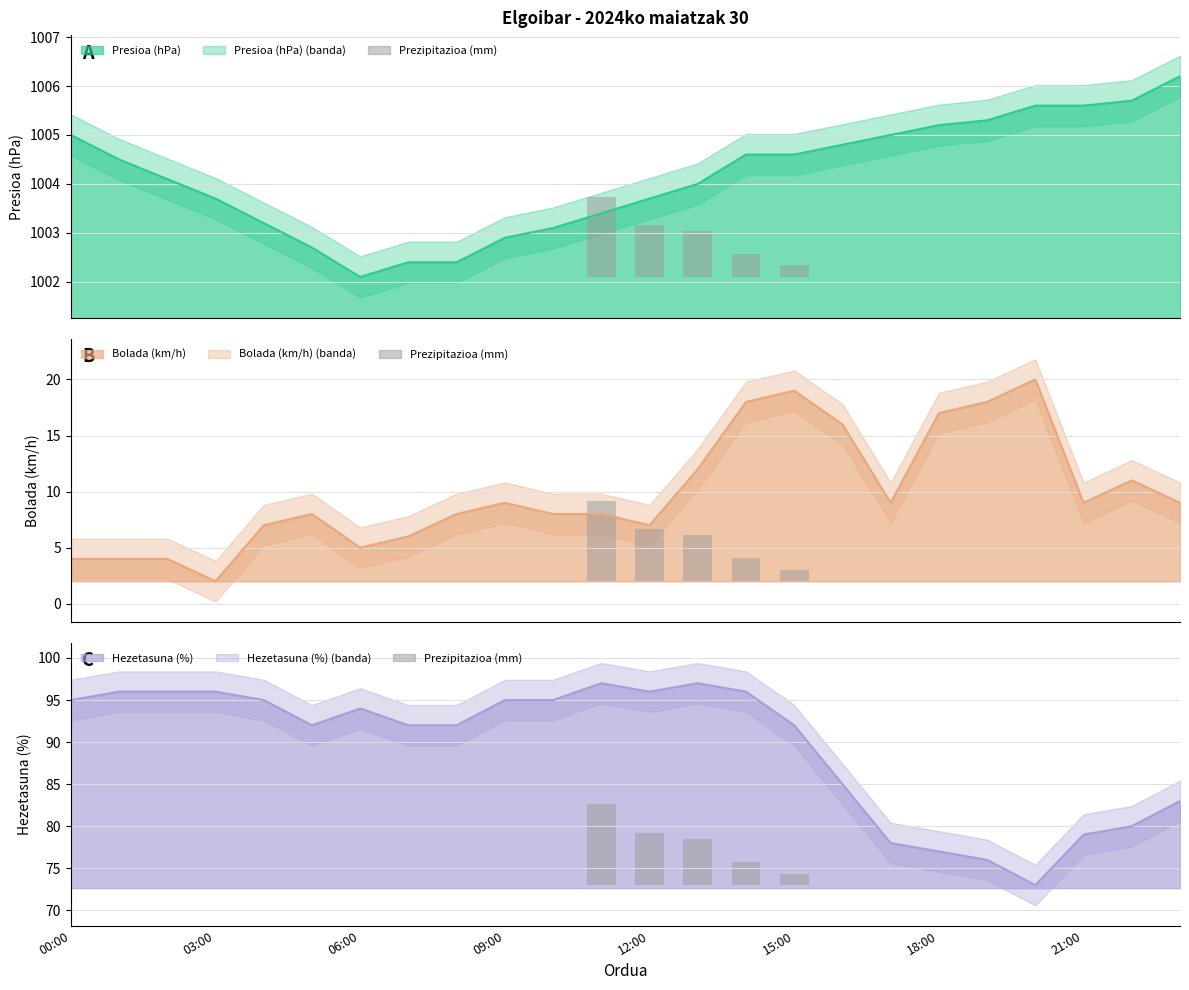

Where is the data nearest to the value 4?

14